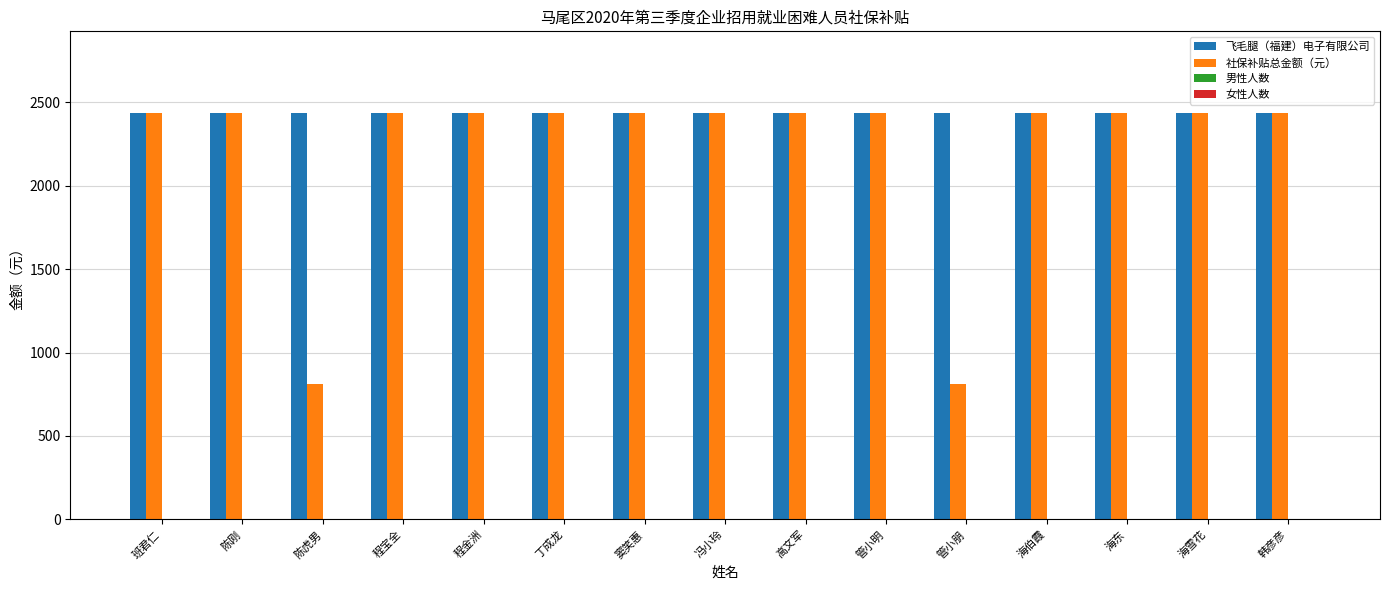

Which series has the largest total across all categories?

飞毛腿（福建）电子有限公司